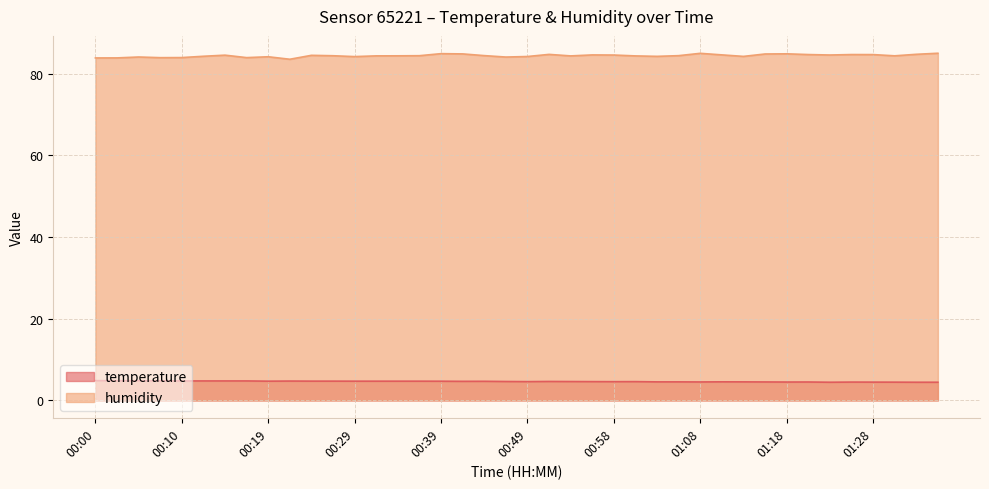

What is the sum of all humidity values?

3374.9